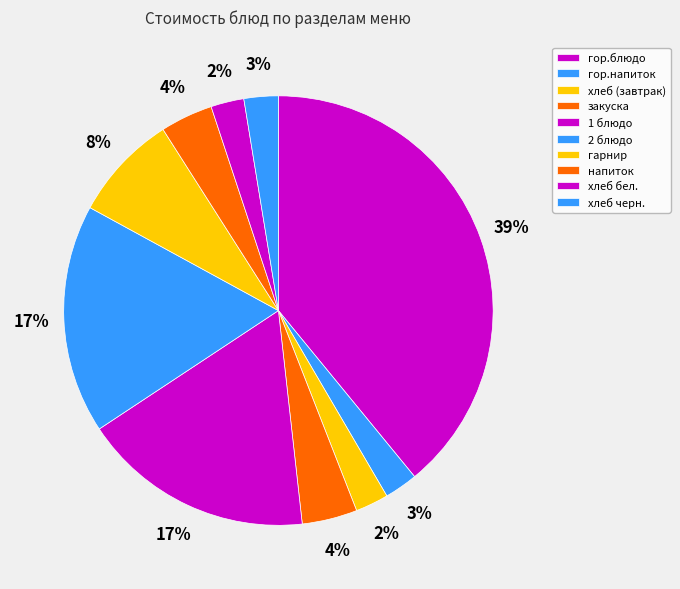

To the nearest percent, what is the combined percentage of 1 блюдо and хлеб черн.?

20%